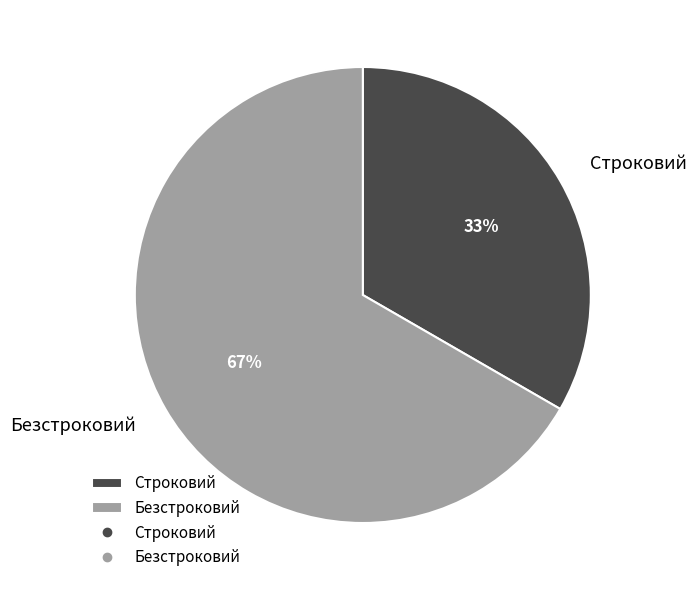

What is the ratio of the value at Строковий to the value at Безстроковий?

0.5